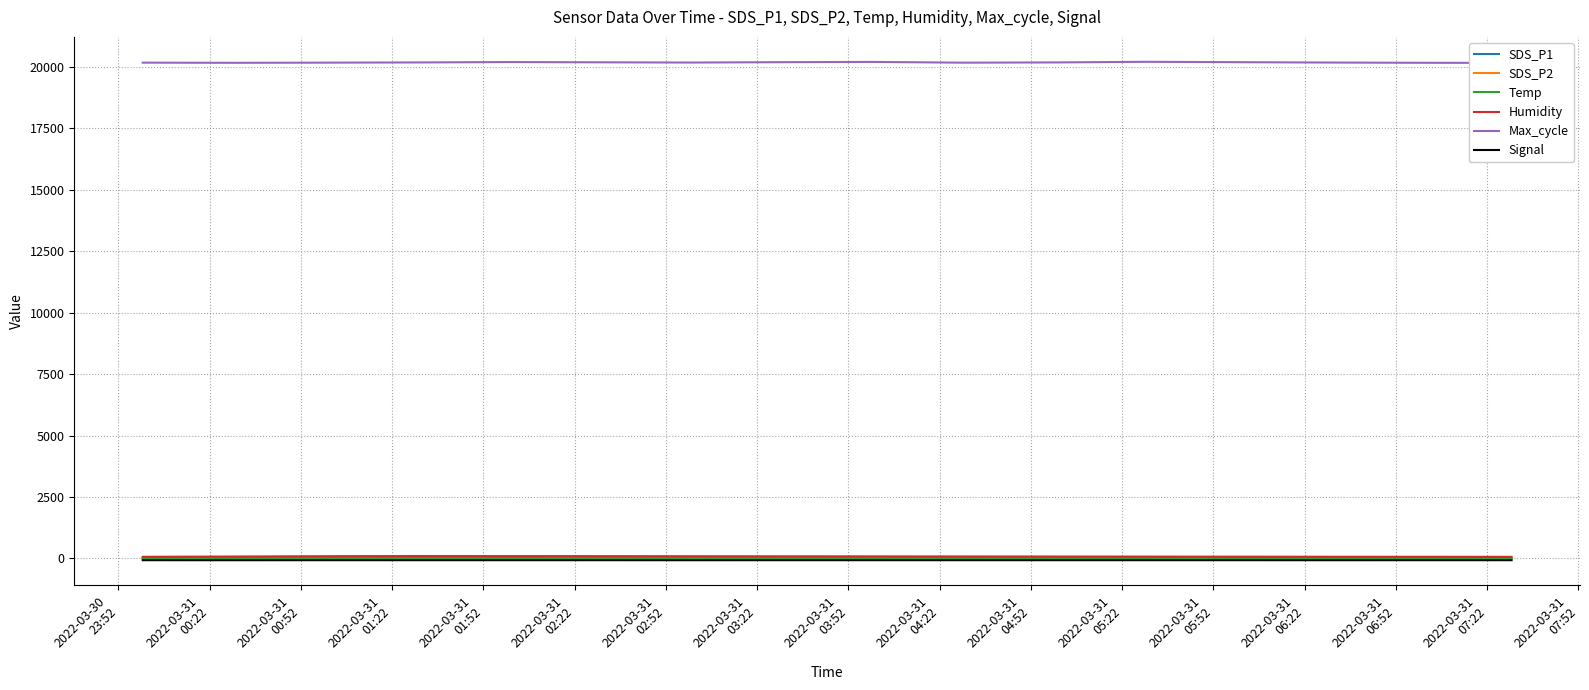

Which series has the widest spread of values?

Max_cycle